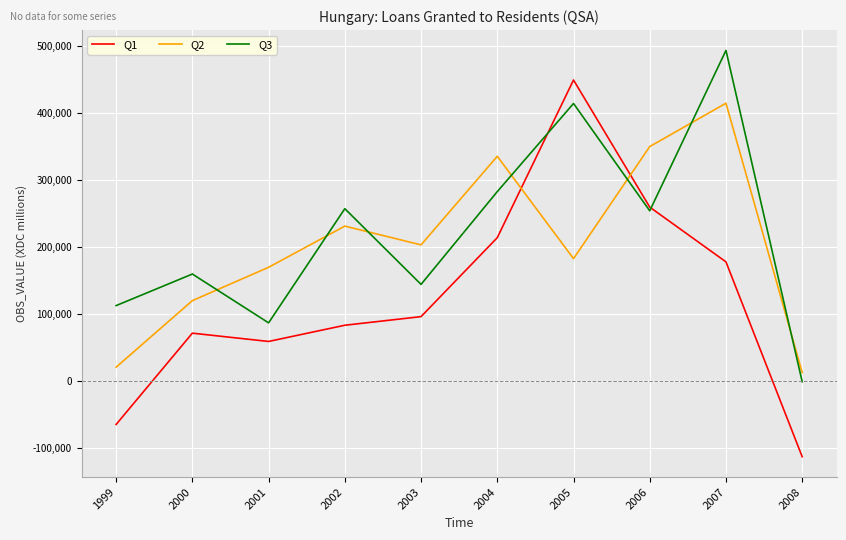

What is the sum of the Q3 values at 2007 and 2002?

751181